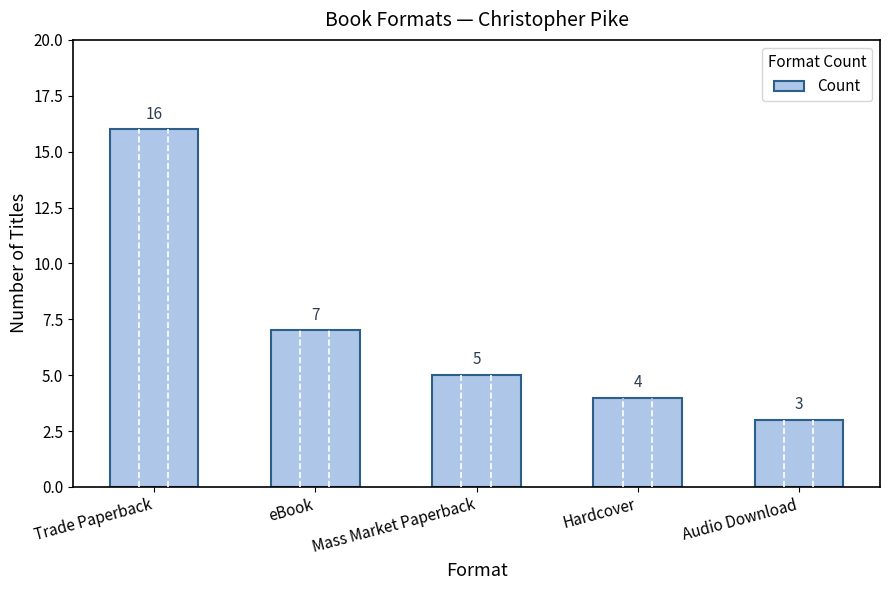

Reading left to right, list all the values displayed in this chart.

16	7	5	4	3